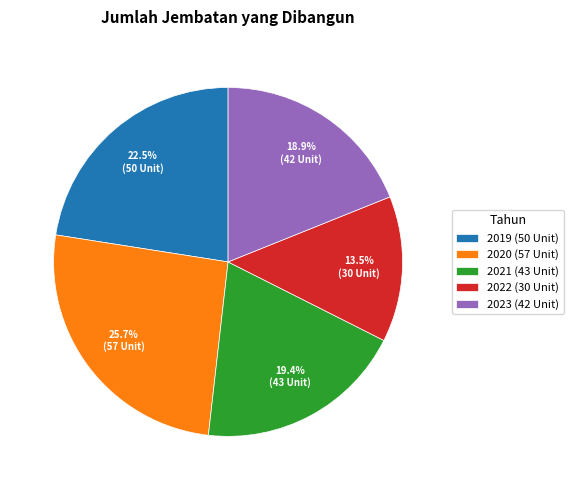

How many segments does this pie chart have?

5